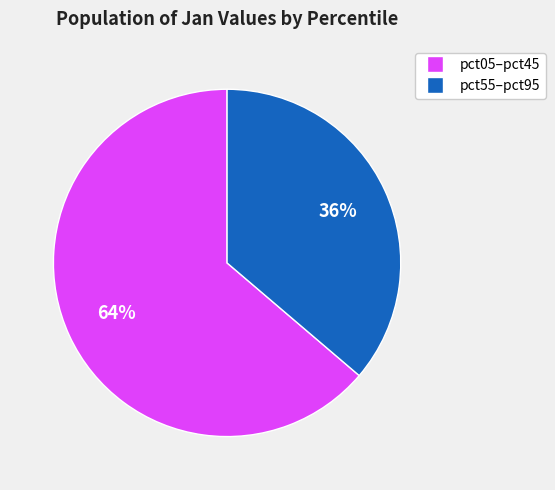

To the nearest percent, what is the difference between the largest and smallest slice percentages?

28%